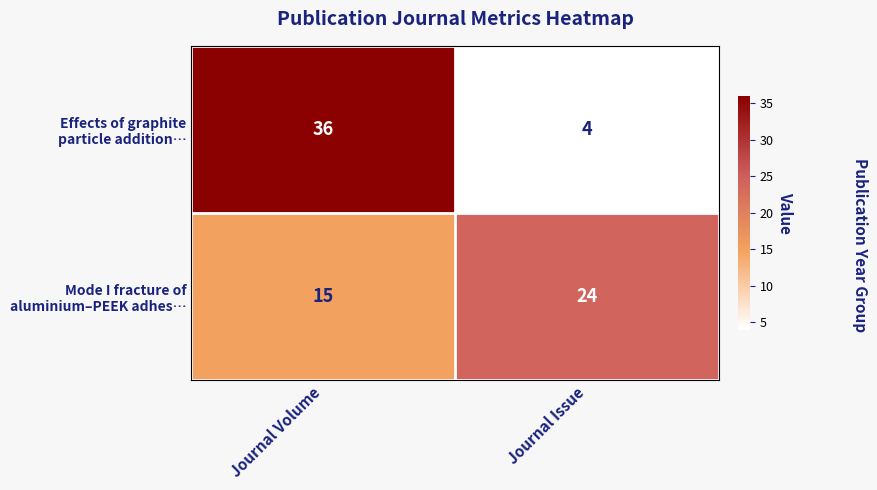

What is the difference between the highest and lowest values at Journal Issue?

20